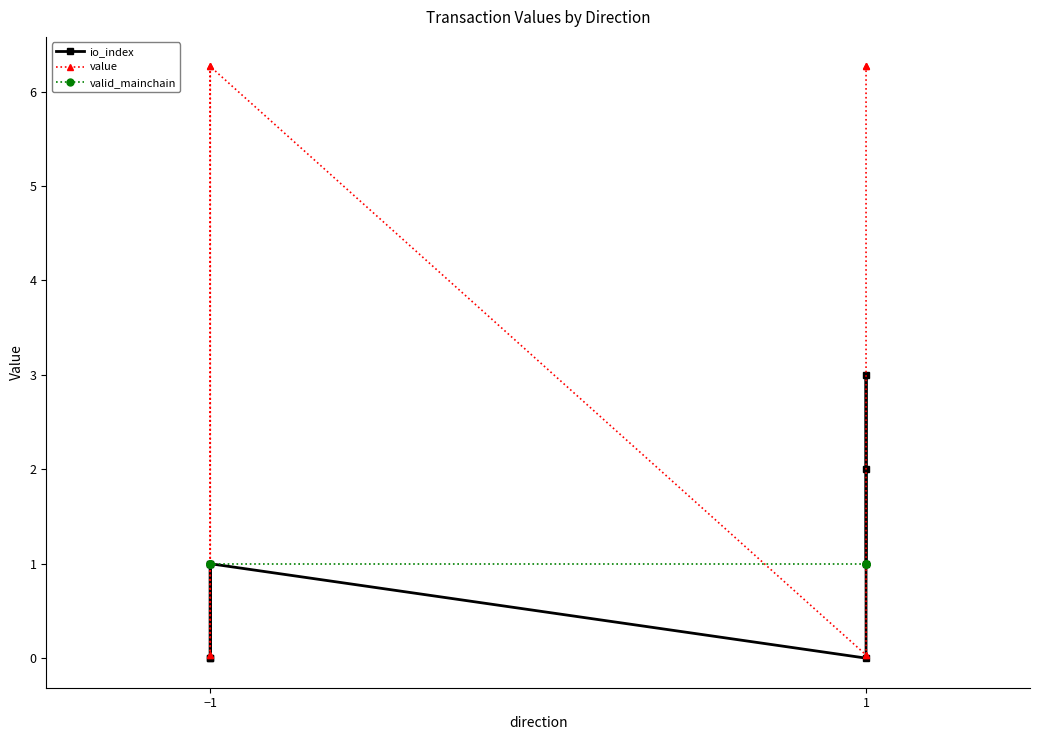

How many times do valid_mainchain and value cross each other?

4